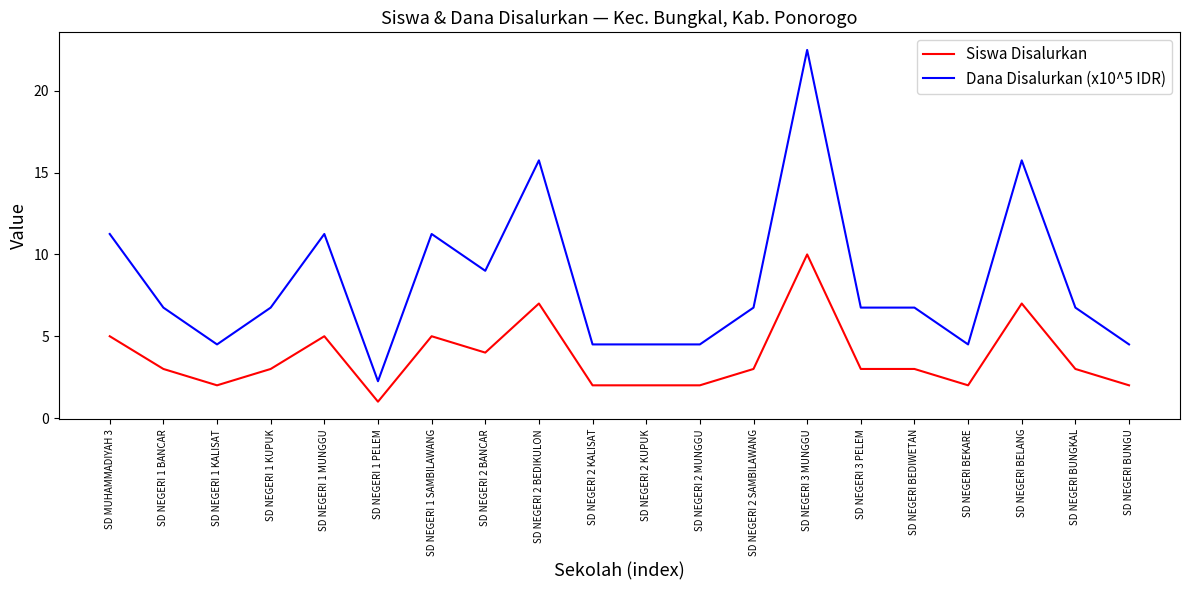

Does the chart display data point markers on the line(s)?

No